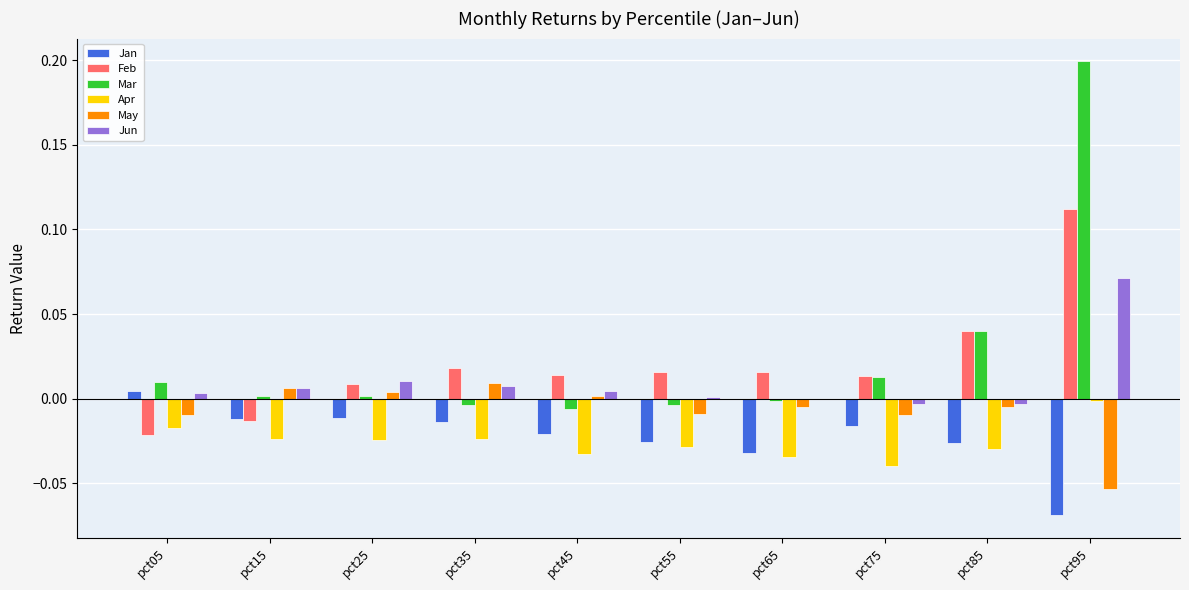

Is the value of Feb at pct65 greater than the value of Apr at pct55?

Yes